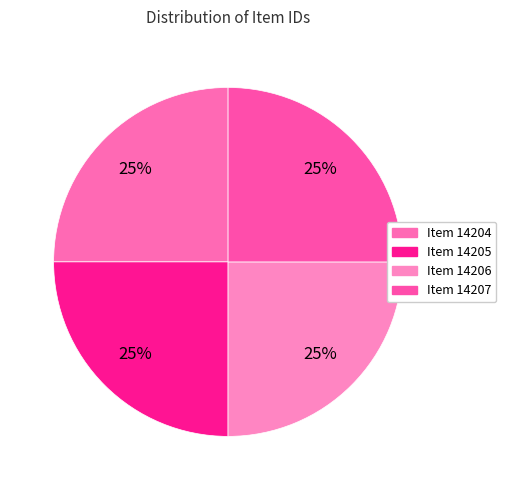

To the nearest percent, what is the average slice percentage?

25%